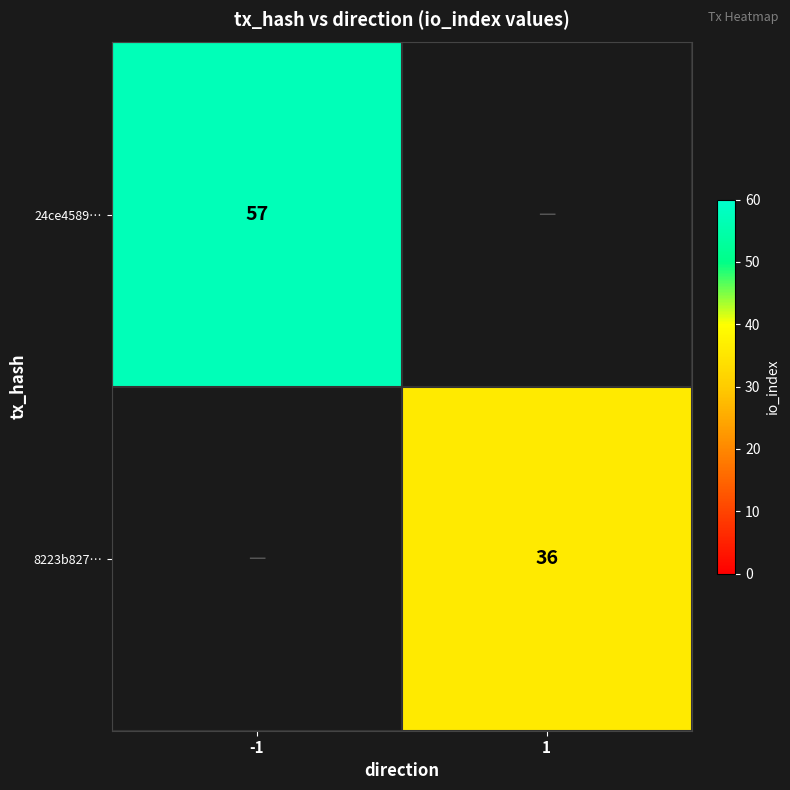

The value of 8223b827… at 1 is 58. True or false?

False